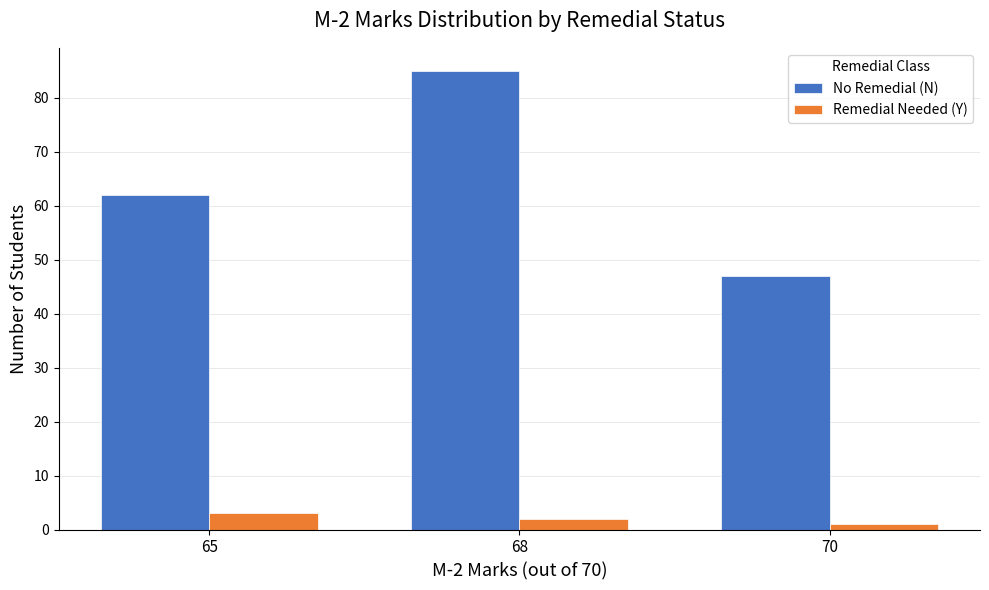

What is the value of the Remedial Needed (Y) bar at the 3rd from the left?

1